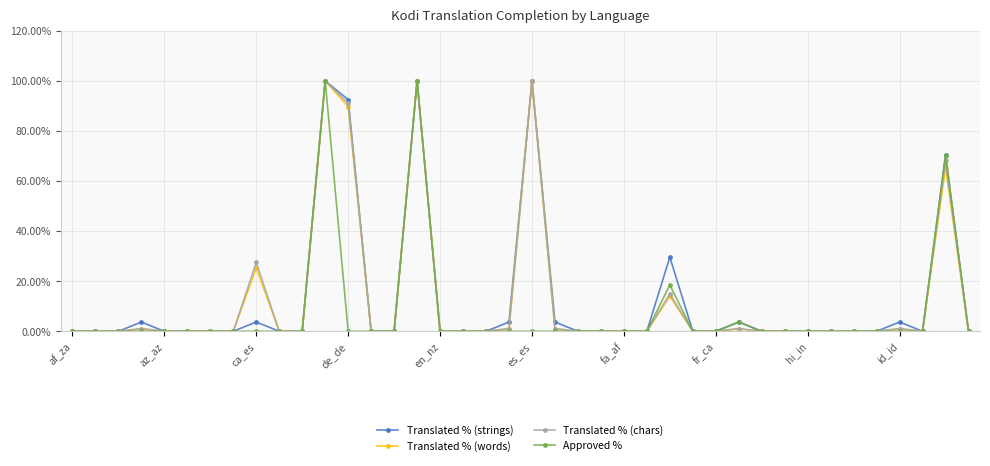

At how many categories does at least one series exceed 23?

7